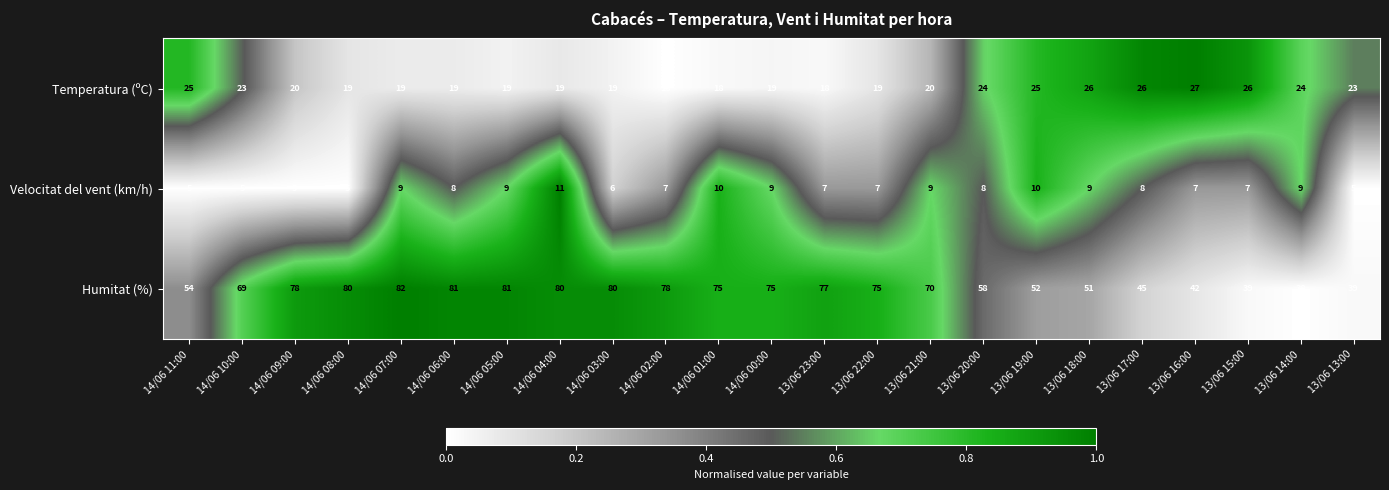

The Humitat (%) series shows 70 at 13/06 21:00. True or false?

True